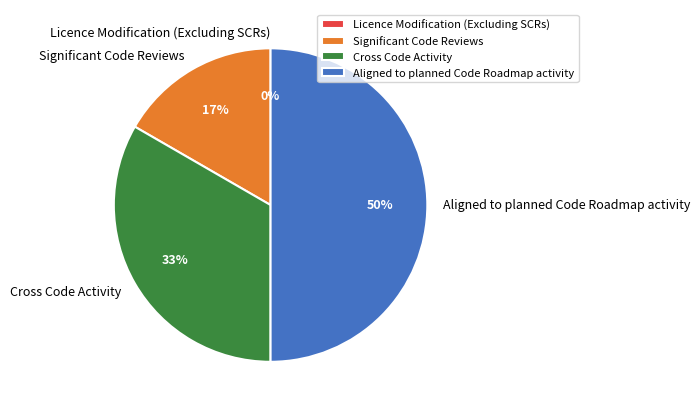

What is the largest slice in the pie chart?

Aligned to planned Code Roadmap activity